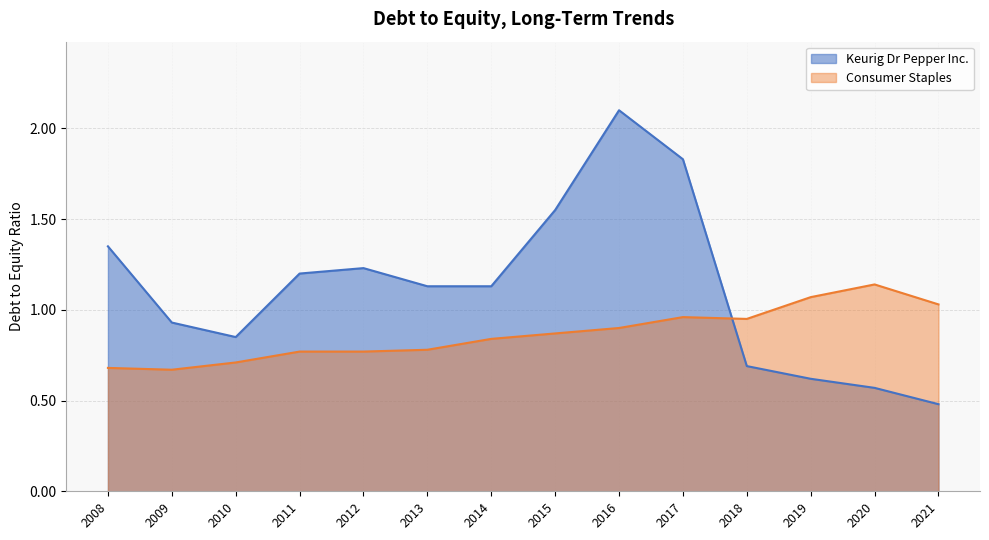

What is the difference between the maximum and minimum values in the Consumer Staples series?

0.5